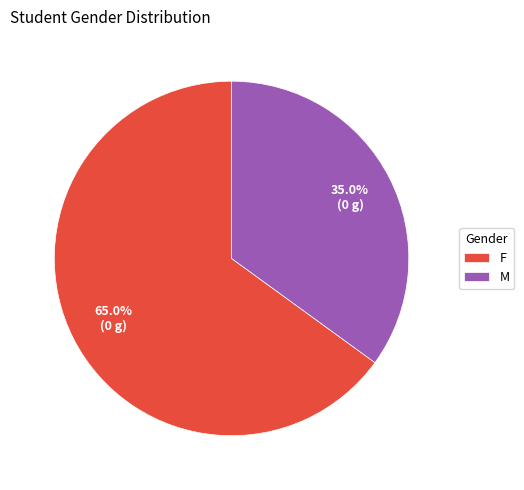

Which has a higher value, M or F?

F